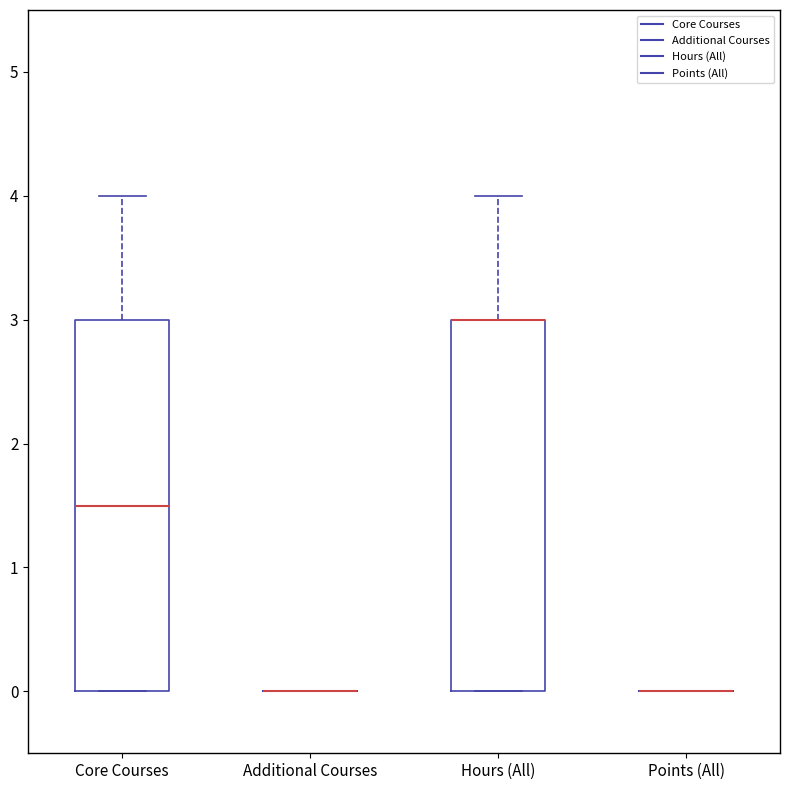

Where is the upper edge of the box for Core Courses on the y-axis? The values are not printed on the chart, so give them approximately, as read against the axis.

3.0